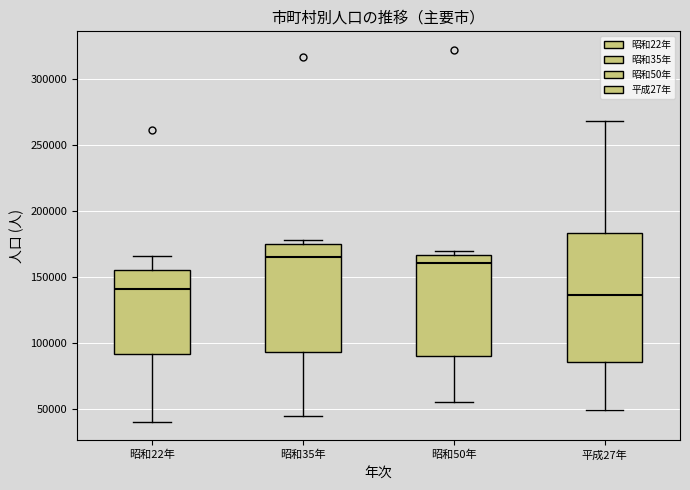

Comparing the boxes themselves (not the whiskers), which one is the tallest?

平成27年